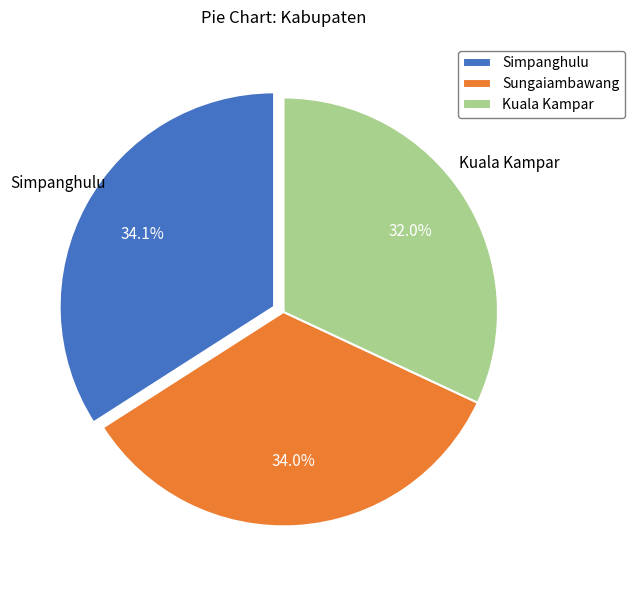

To the nearest percent, what percentage of the pie is Kuala Kampar?

32%